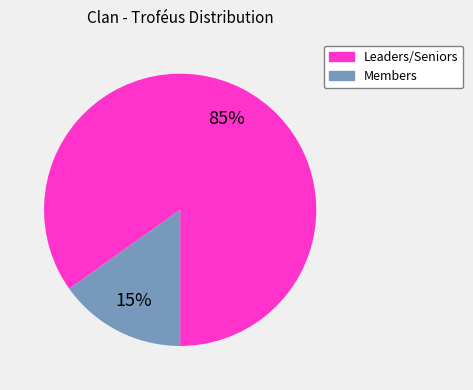

To the nearest percent, what is the difference between the largest and smallest slice percentages?

70%